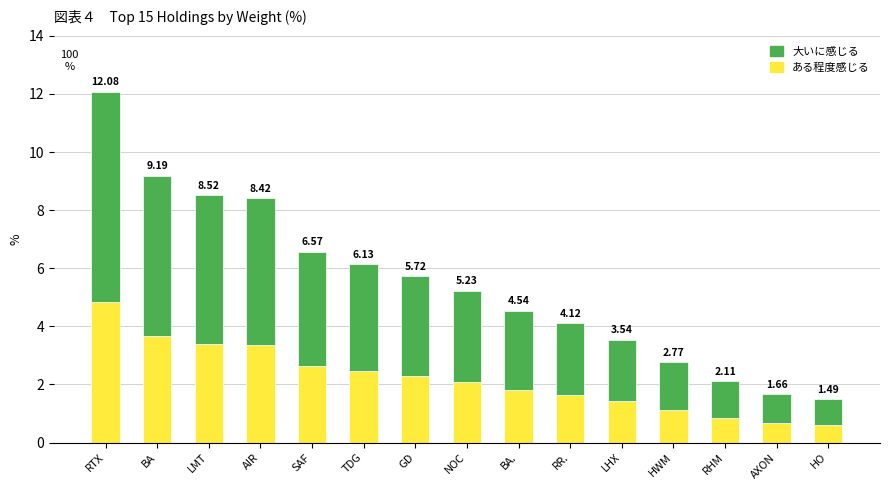

The 大いに感じる series shows 3.1 at NOC. True or false?

True